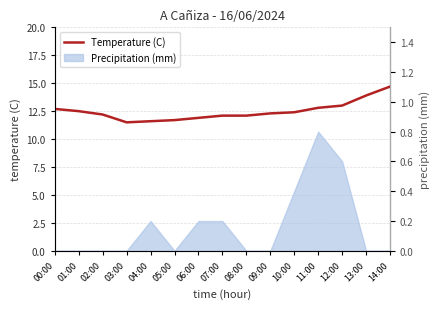

Reading right to left, what are all the values shown in this chart?

14.7	13.9	13.0	12.8	12.4	12.3	12.1	12.1	11.9	11.7	11.6	11.5	12.2	12.5	12.7